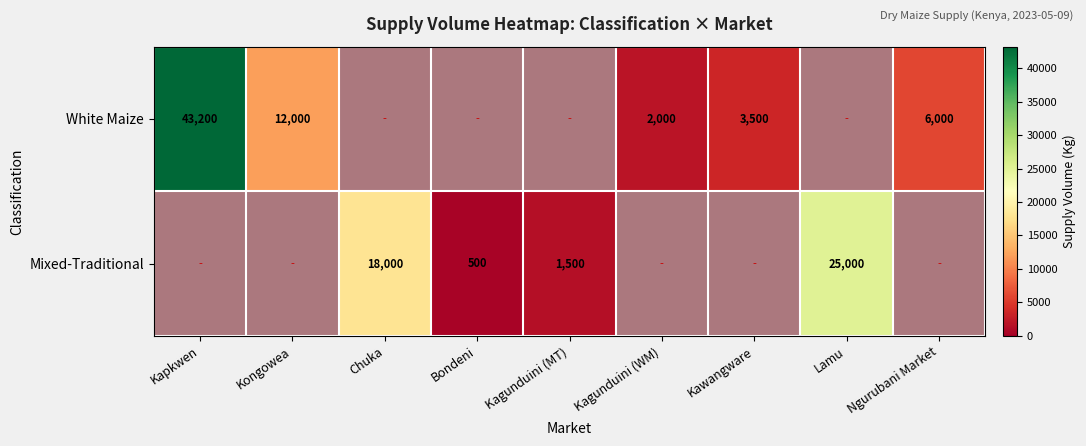

The White Maize series shows 0.4 at Lamu. True or false?

False